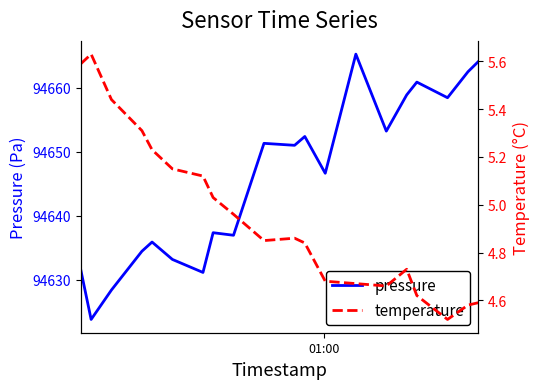

What is the maximum value shown in the chart?

94665.2